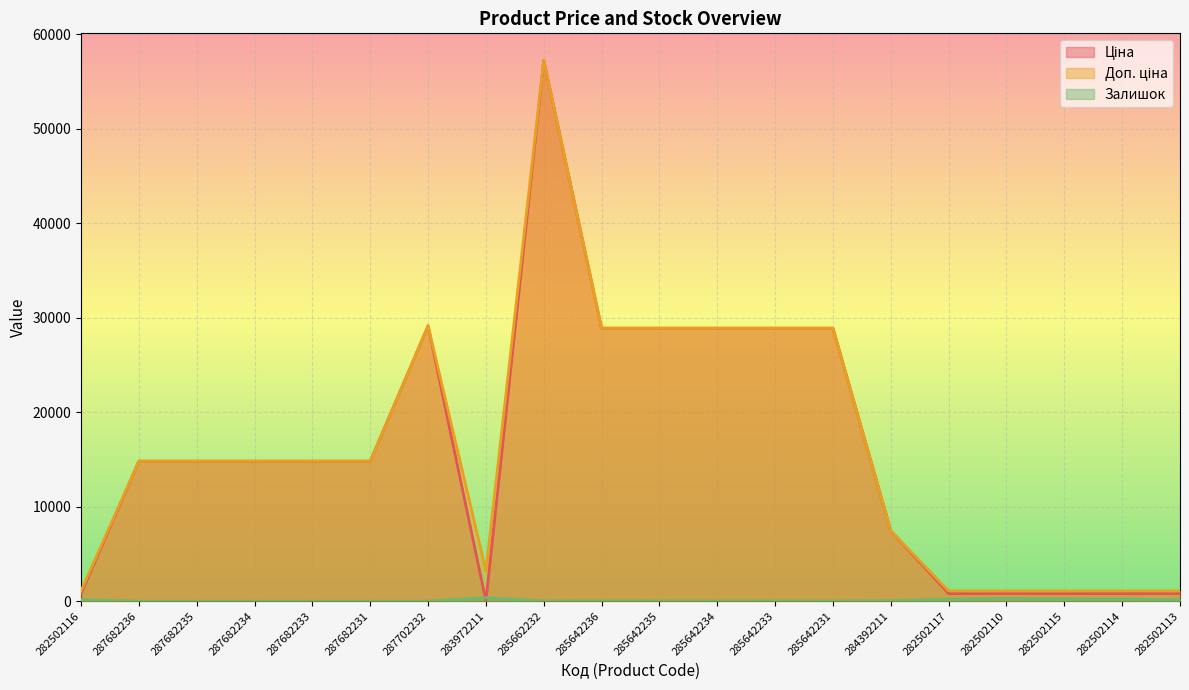

Between 282502116 and 285642236, which is larger?

285642236